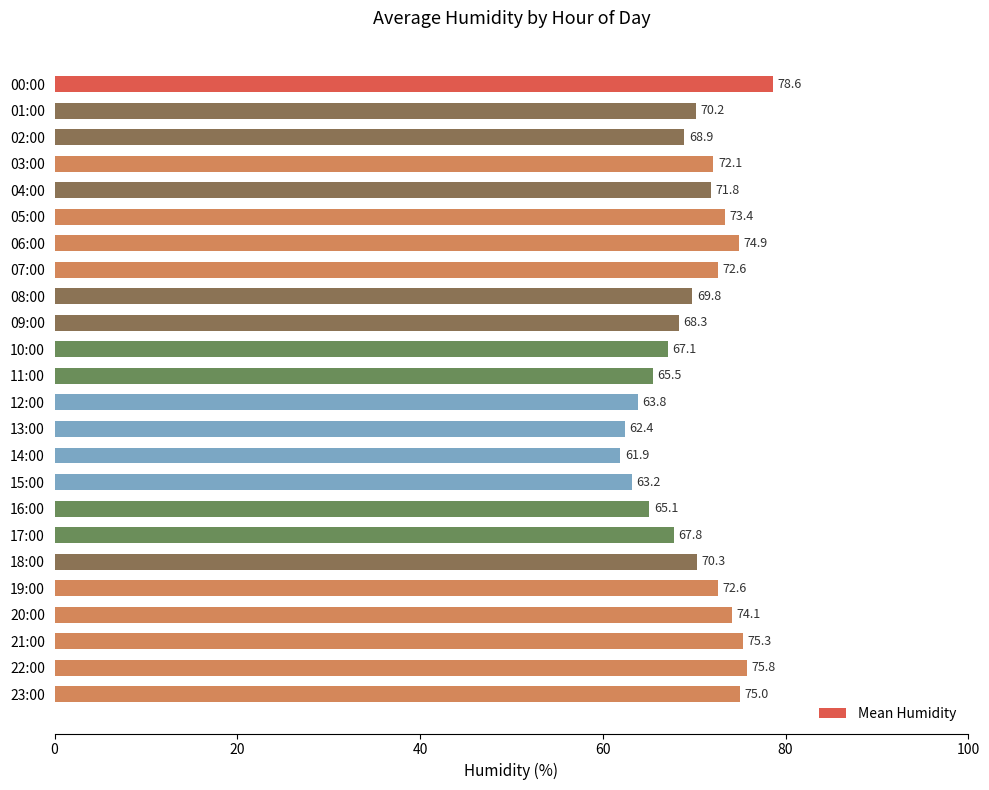

What is the minimum value shown in the chart?

61.9